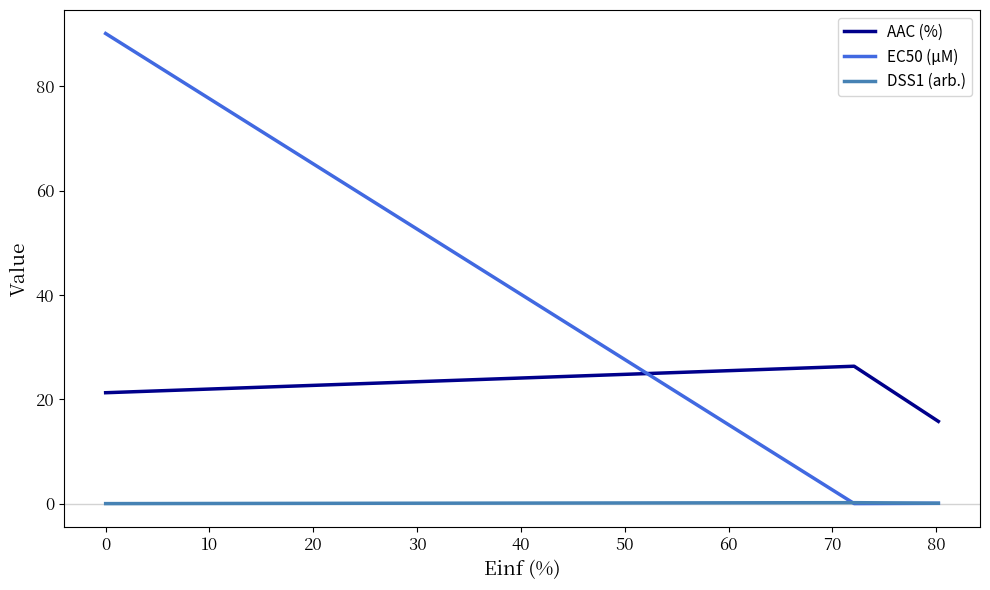

Rank the series by their average value, from lowest to highest.

DSS1 (arb.), AAC (%), EC50 (µM)